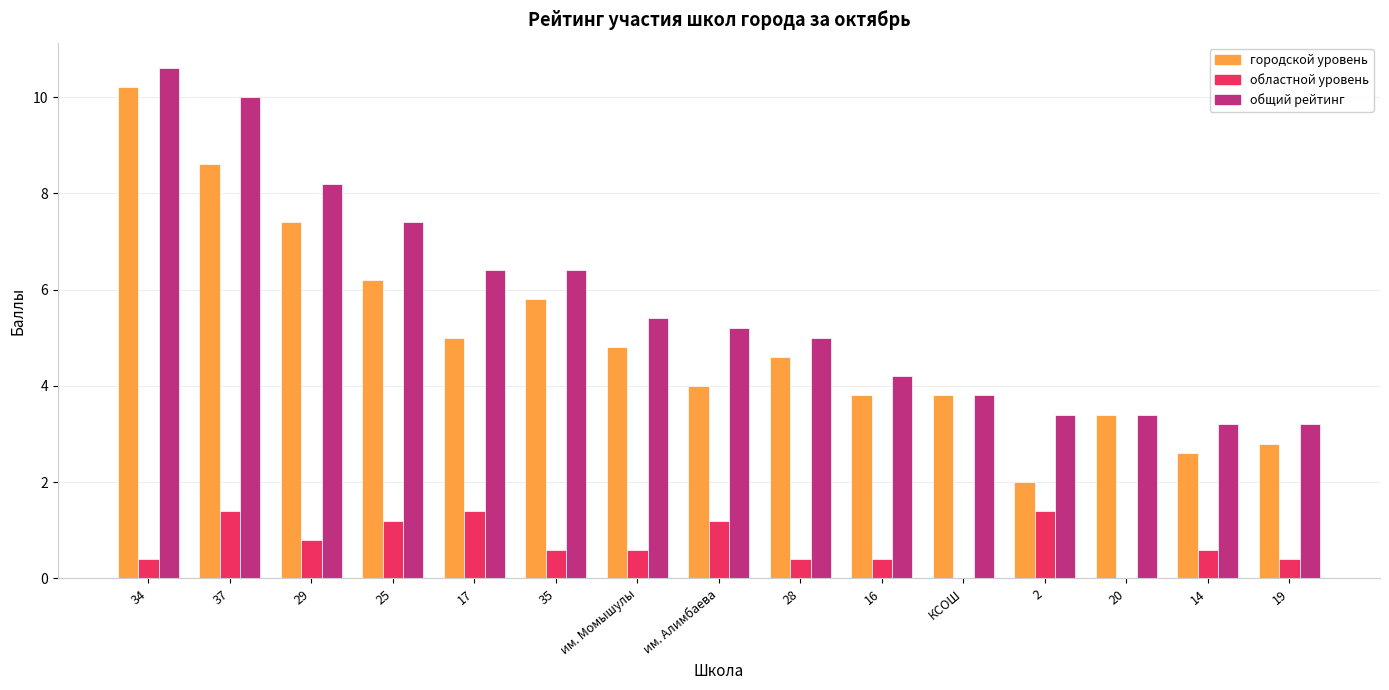

Reading right to left, transcribe all the data shown in this chart.

городской уровень: 2.8	2.6	3.4	2.0	3.8	3.8	4.6	4.0	4.8	5.8	5.0	6.2	7.4	8.6	10.2
областной уровень: 0.4	0.6	0.0	1.4	0.0	0.4	0.4	1.2	0.6	0.6	1.4	1.2	0.8	1.4	0.4
общий рейтинг: 3.2	3.2	3.4	3.4	3.8	4.2	5.0	5.2	5.4	6.4	6.4	7.4	8.2	10.0	10.6